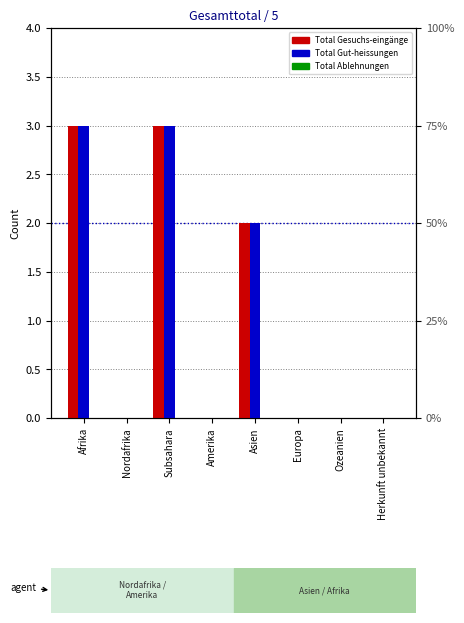

Rank the categories by Total Gesuchs-eingänge value from lowest to highest.

Nordafrika, Amerika, Europa, Ozeanien, Herkunft unbekannt, Asien, Afrika, Subsahara